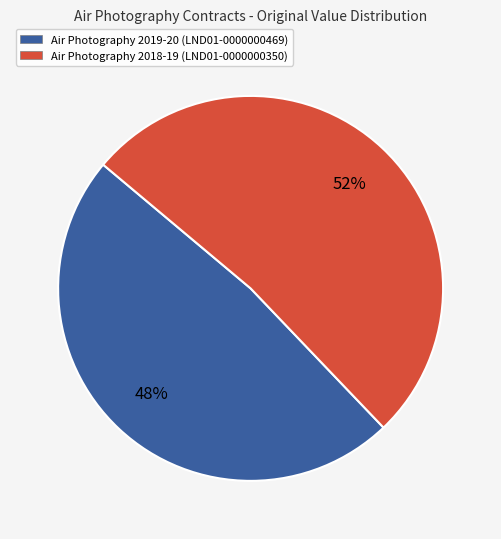

The Air Photography 2019-20 (LND01-0000000469) slice represents 34% of the pie. True or false?

False